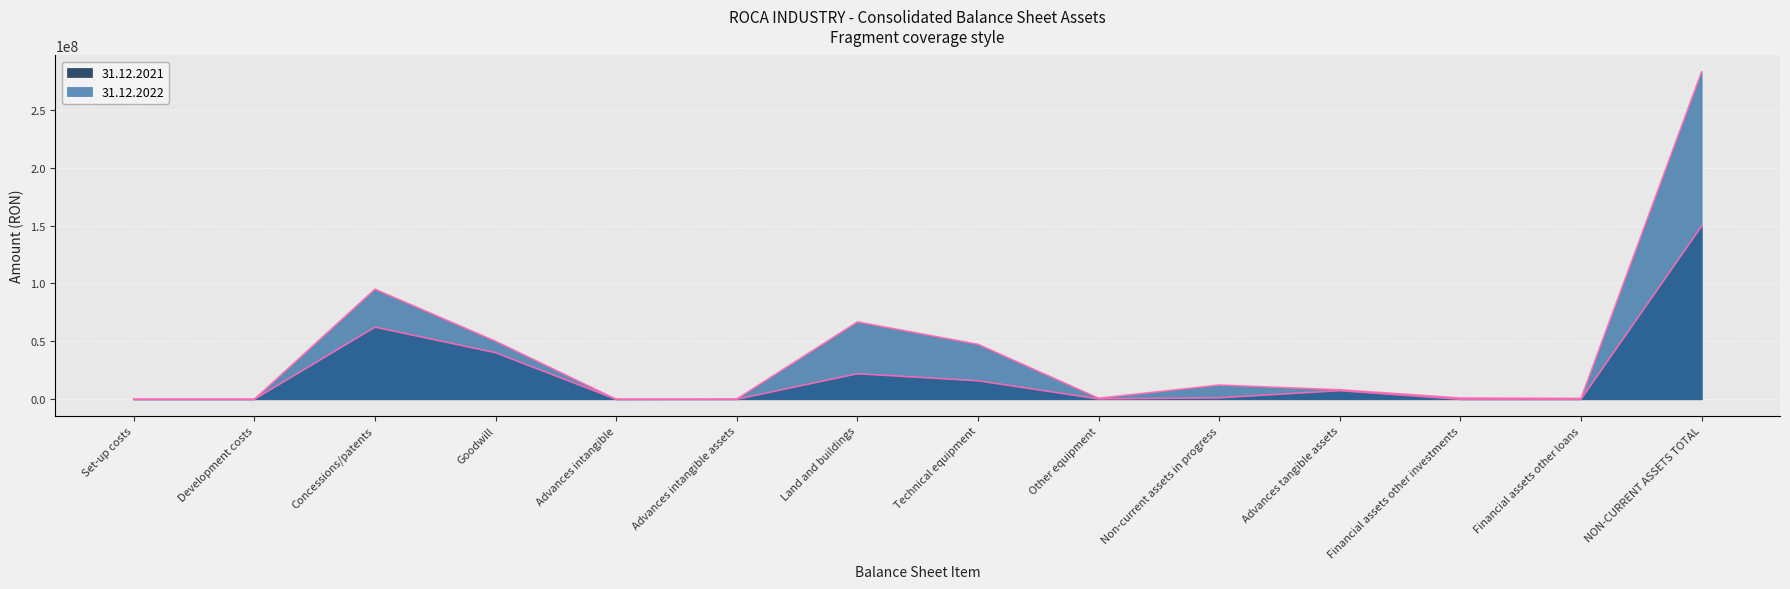

What is the label of the 13th point from the left?

Financial assets other loans